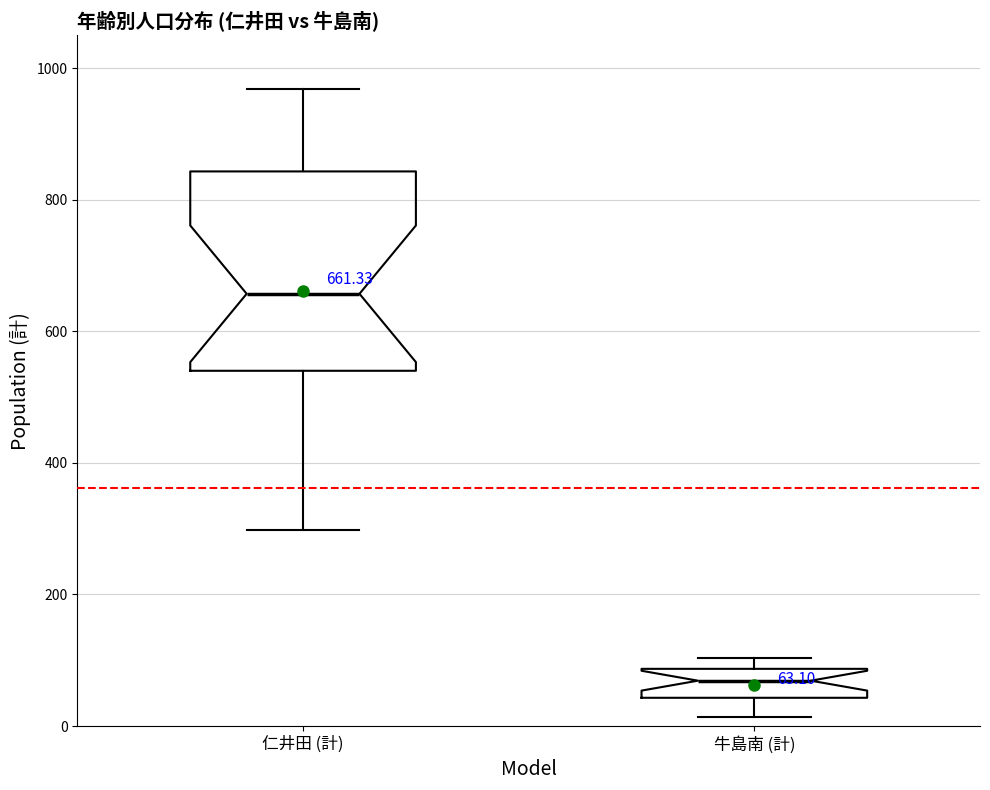

Which box's median line is the highest?

仁井田 (計)